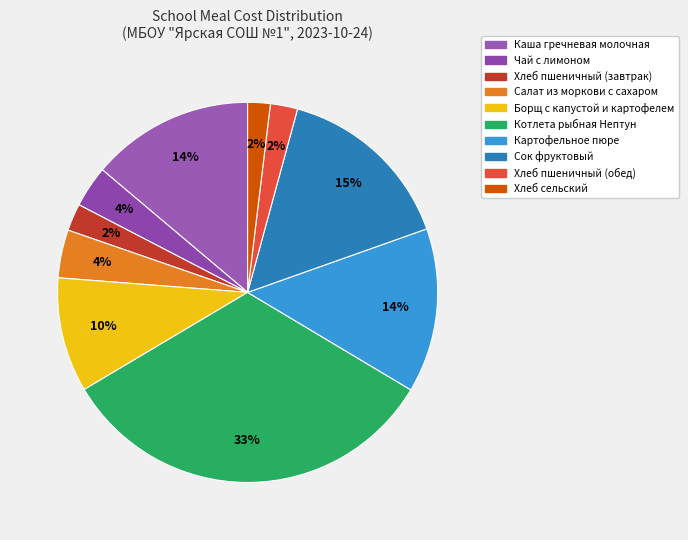

How many segments does this pie chart have?

10